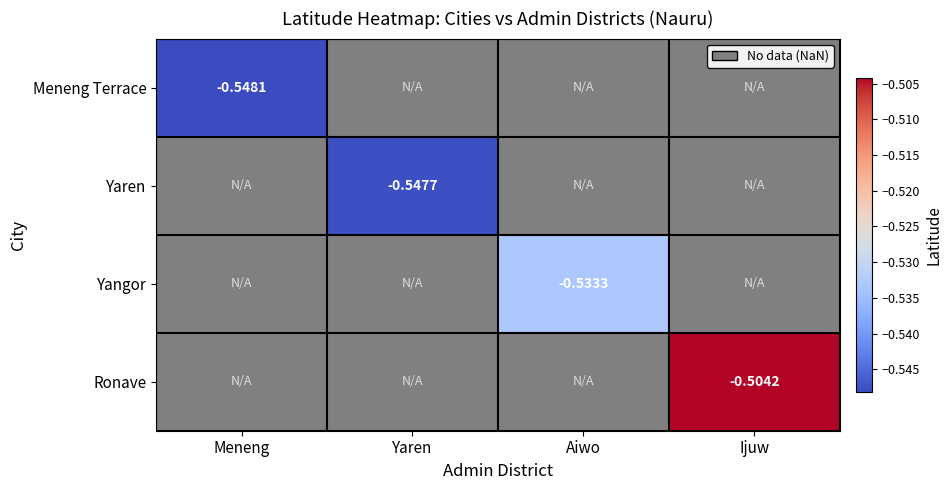

Rank the series by their average value, from lowest to highest.

Meneng Terrace, Yaren, Yangor, Ronave